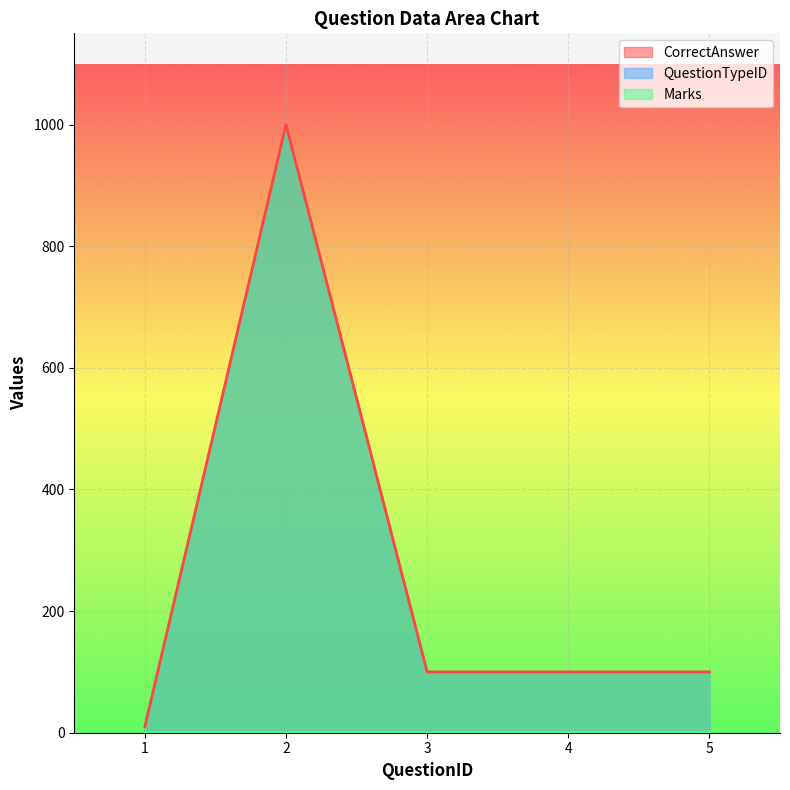

How many data points does each series have?

5